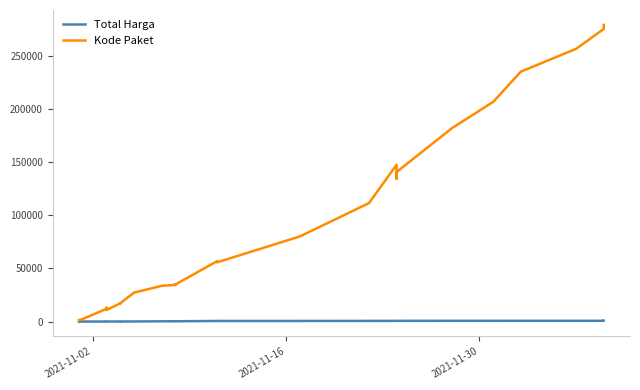

What is the maximum value shown in the chart?

279634.0